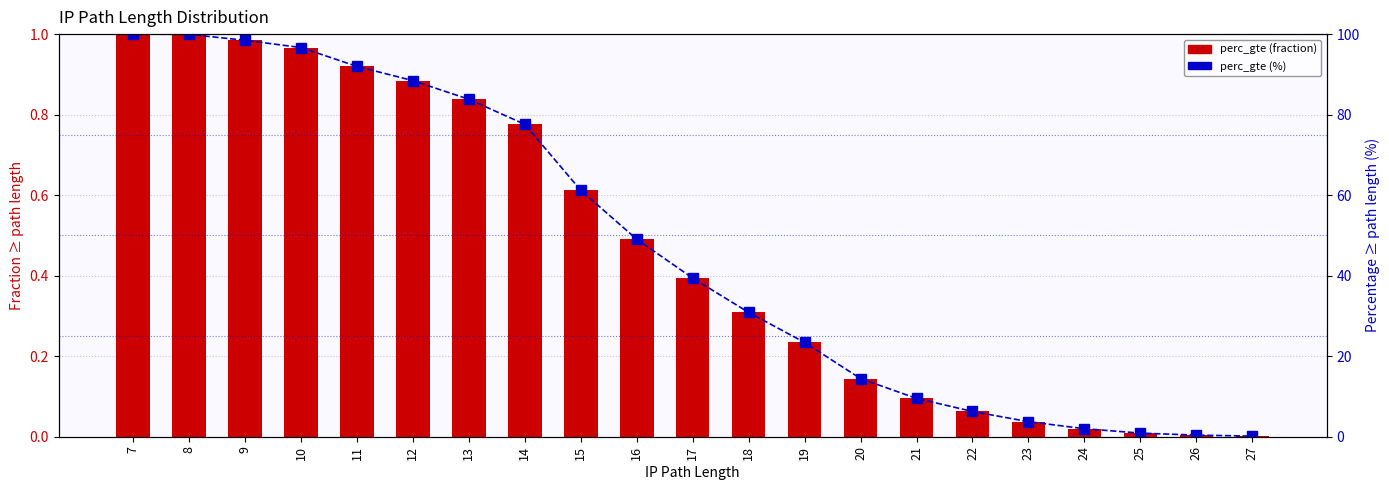

How many series are shown in this chart?

2